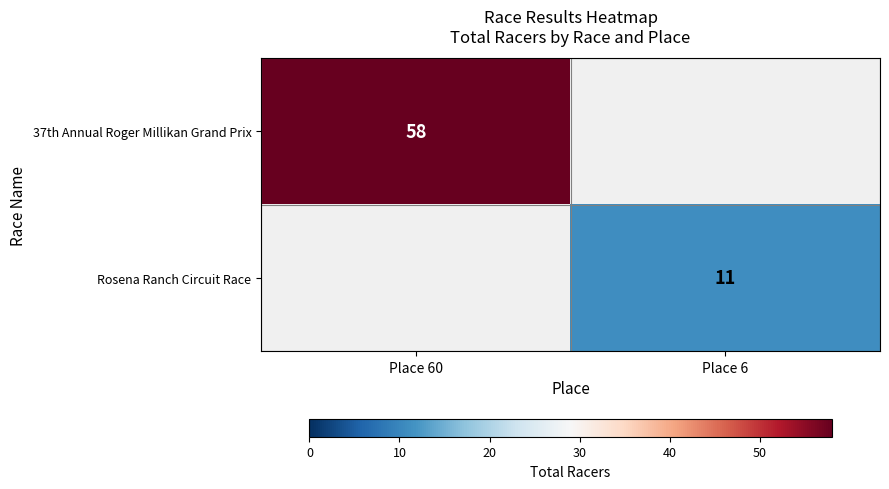

True or false: 37th Annual Roger Millikan Grand Prix has a value of 94 at Place 60.

False